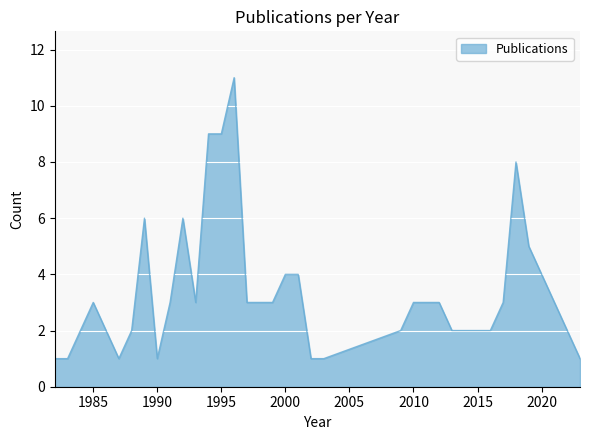

What is the maximum value shown in the chart?

11